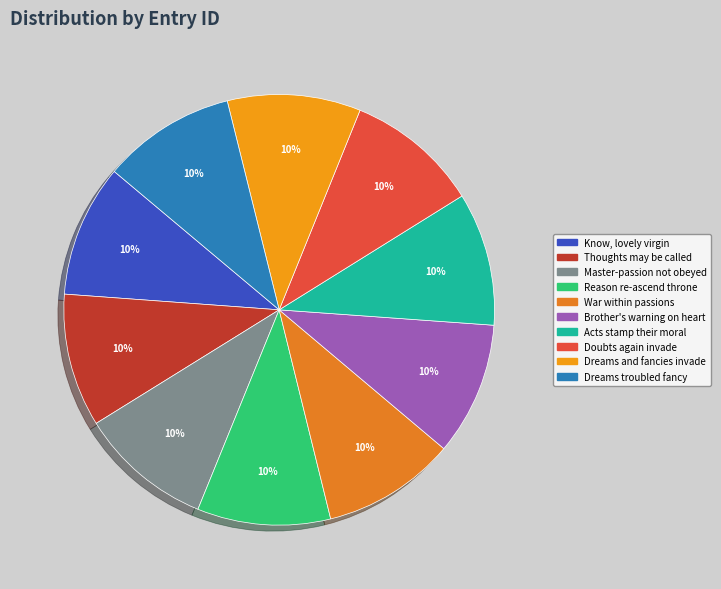

Which has a higher value, Master-passion not obeyed or Brother's warning on heart?

Brother's warning on heart